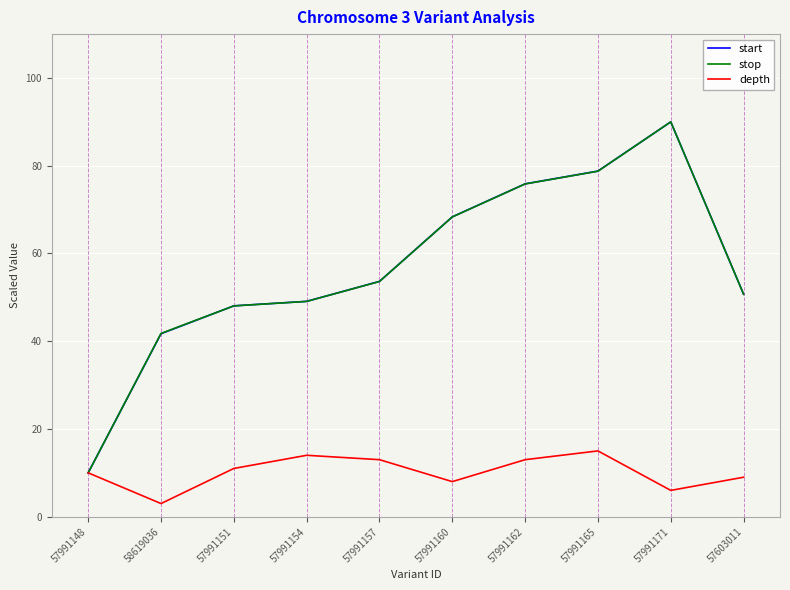

What position from the left is 57991151?

3